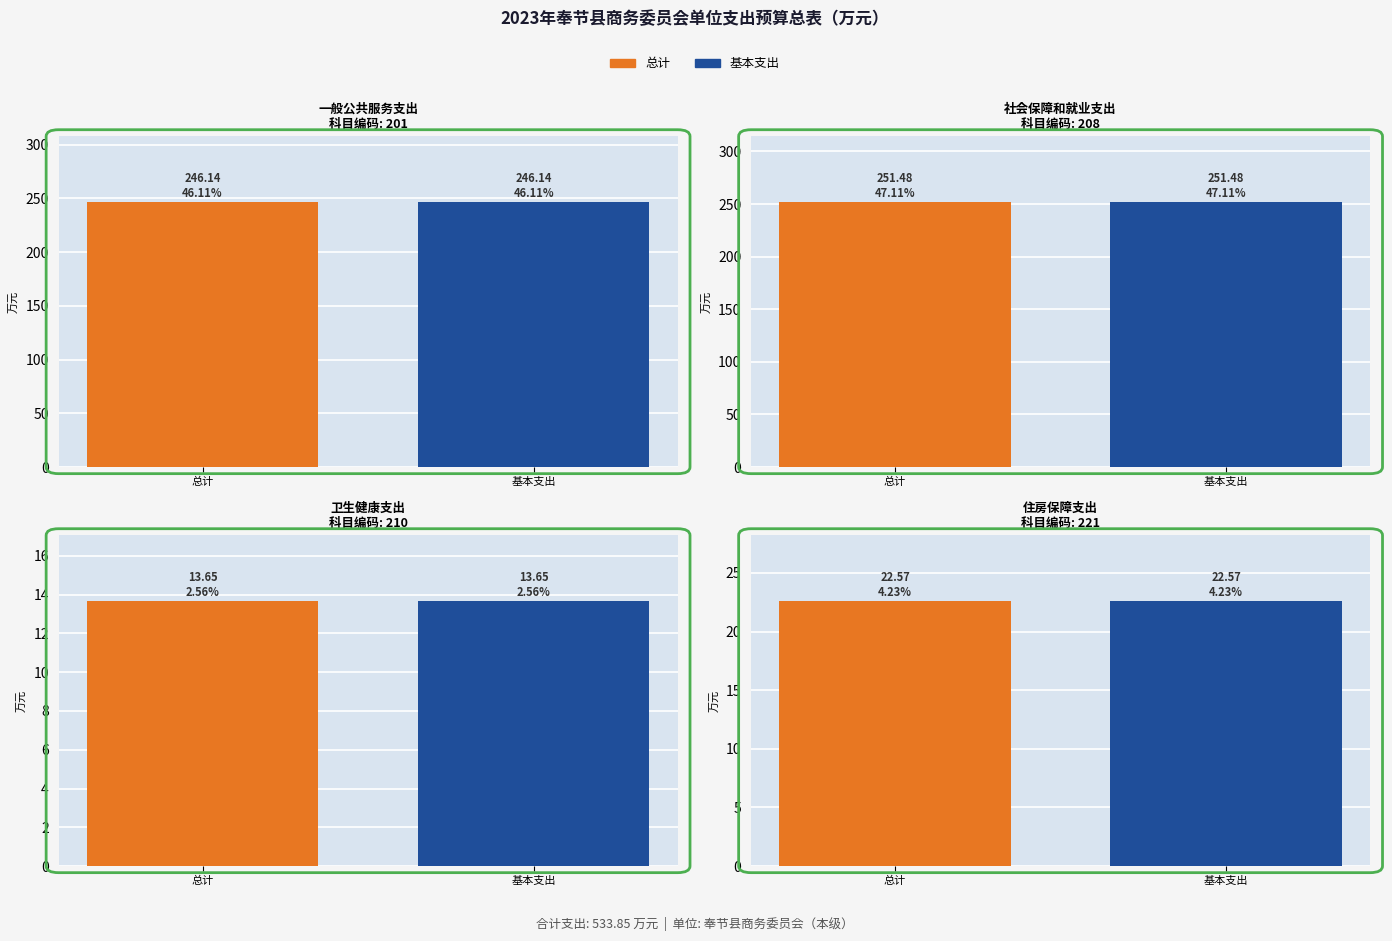

What is the average value of the 总计 series?

133.5